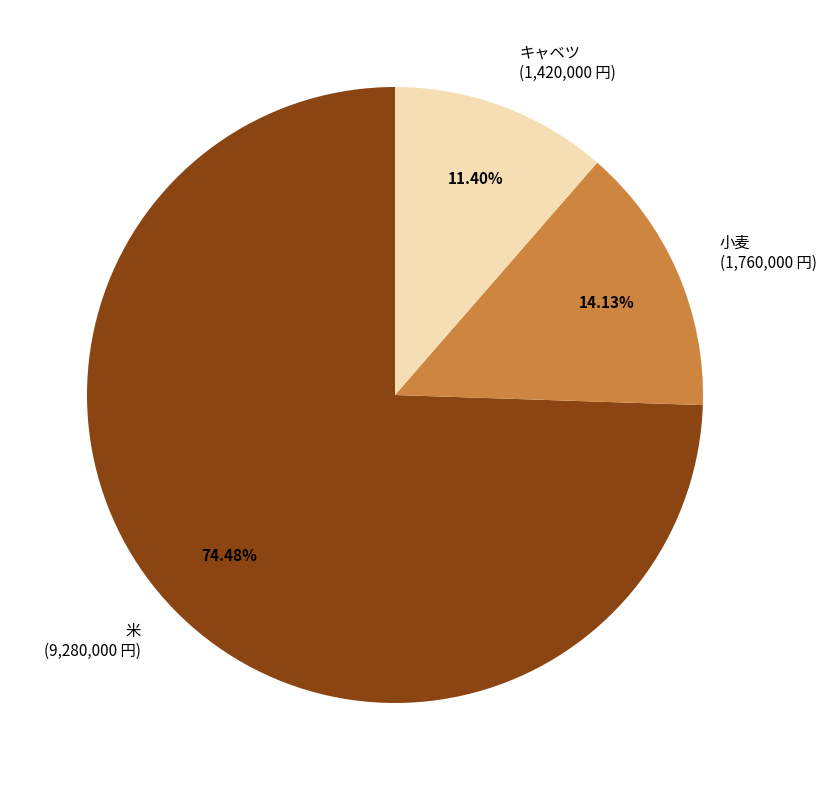

How many segments does this pie chart have?

3